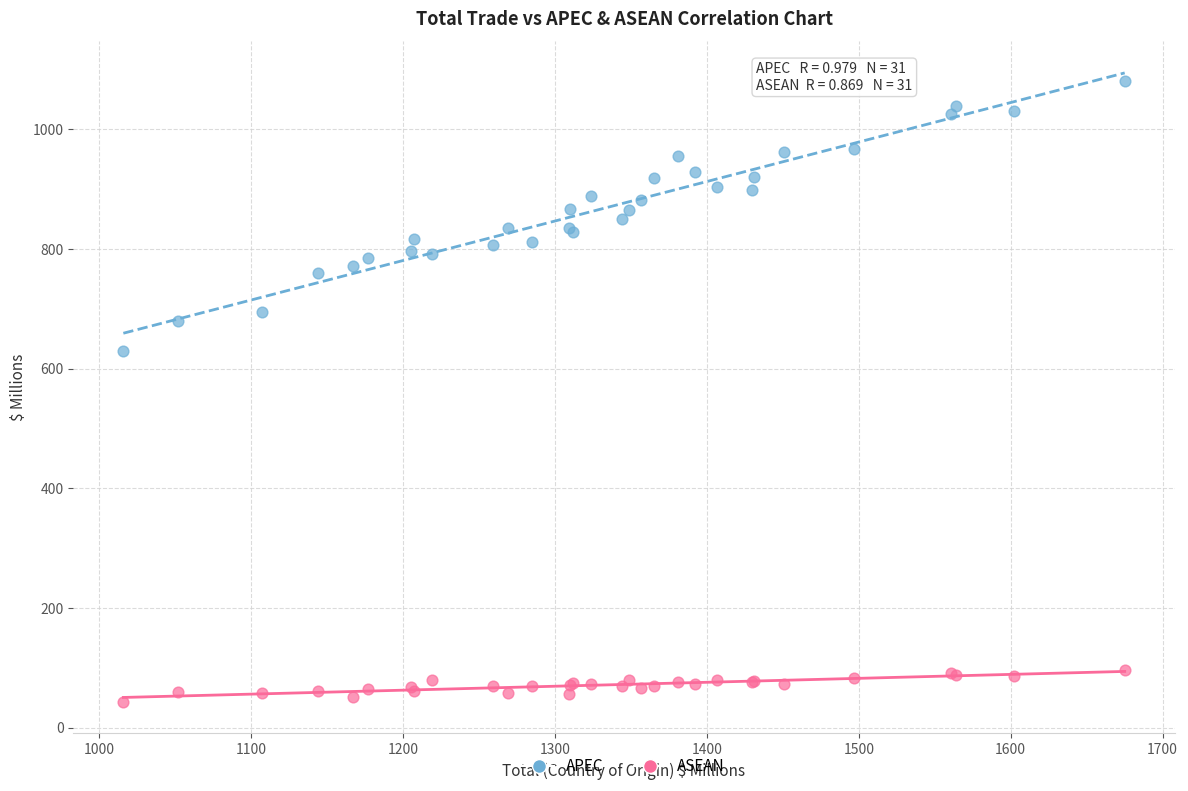

Which series contains the highest Y value?

APEC